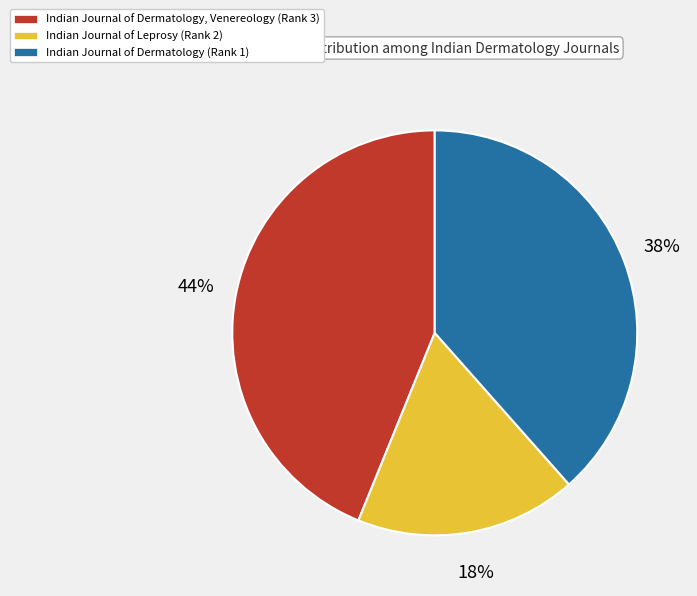

To the nearest percent, what is the average slice percentage?

33%